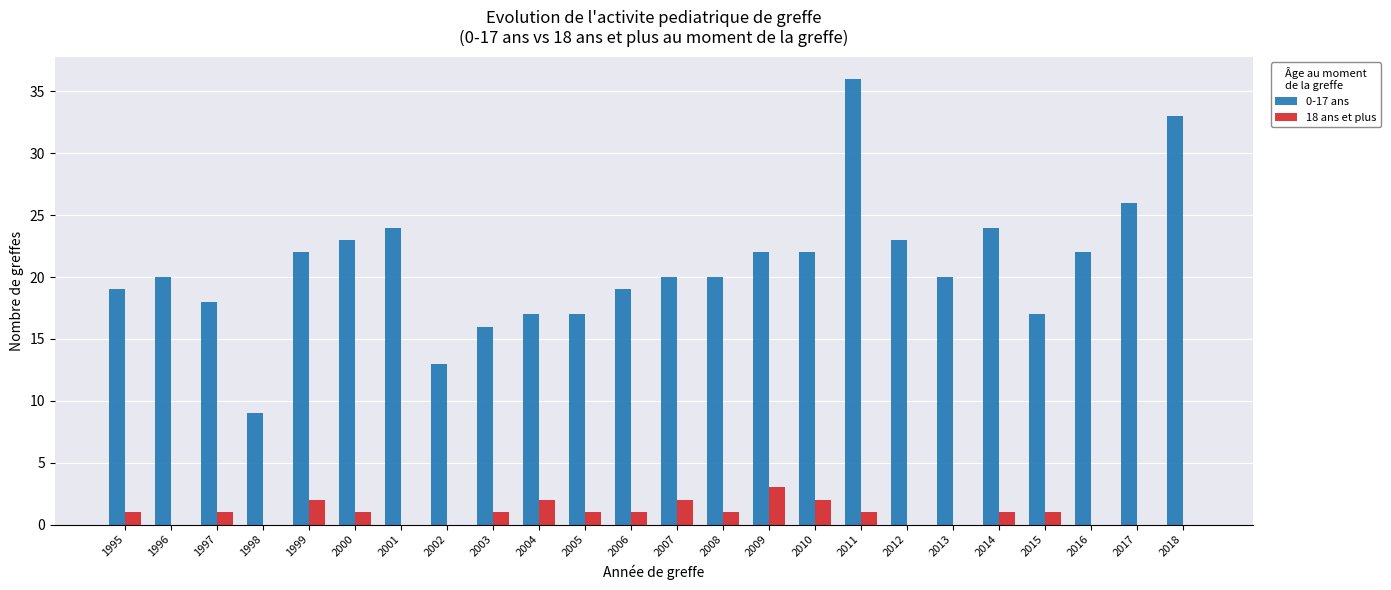

What is the sum of all 0-17 ans values?

502